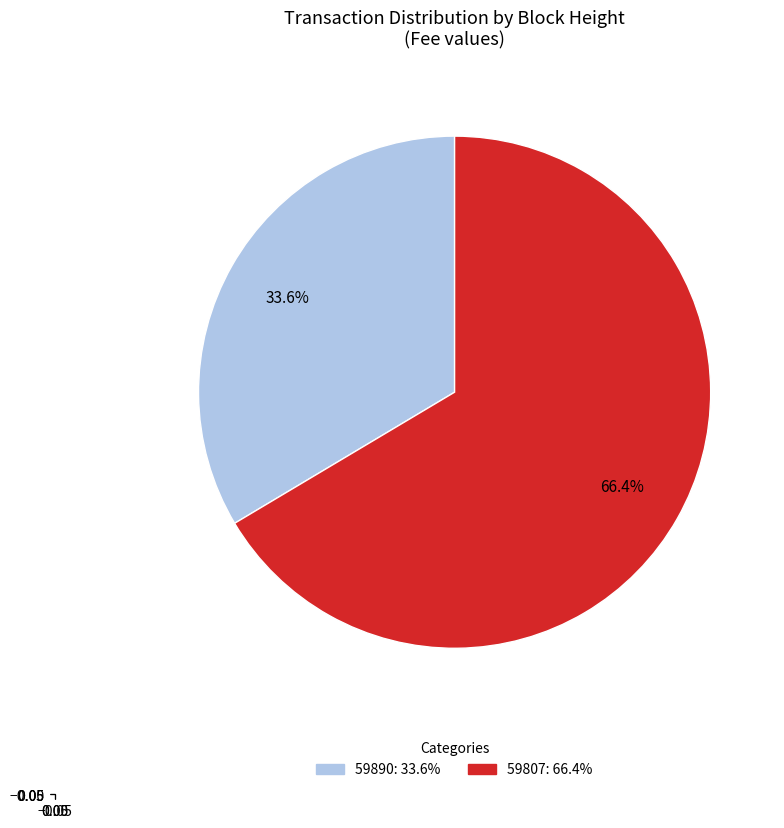

Count the number of slices in the pie.

2